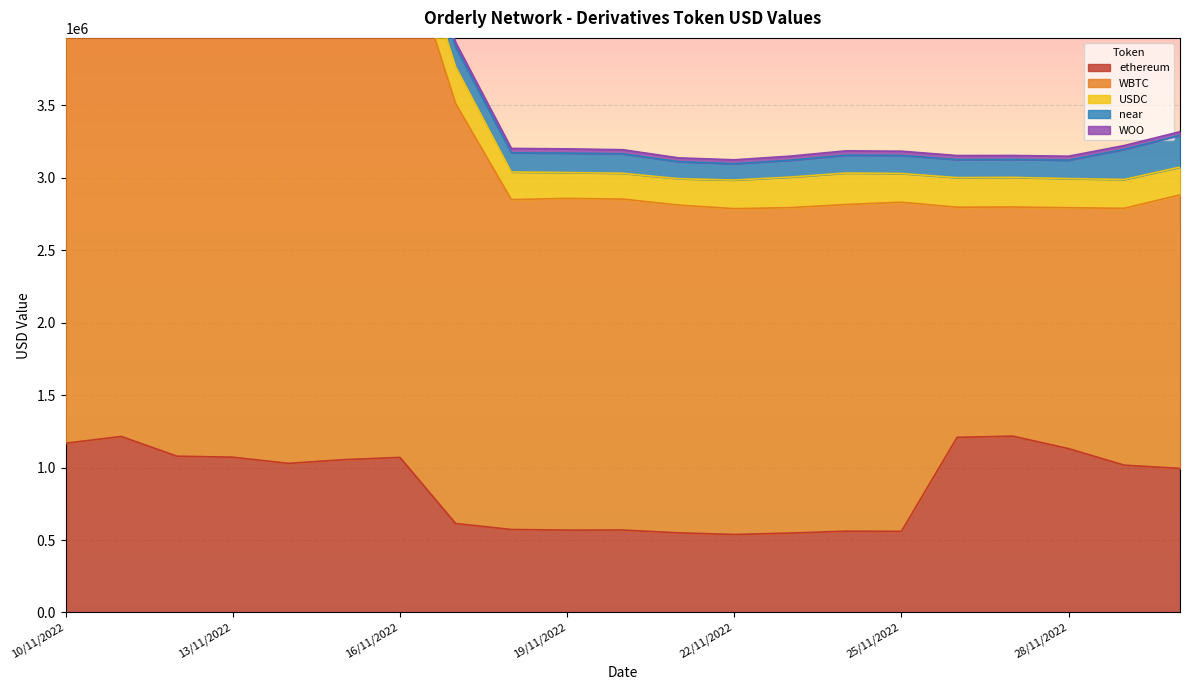

How many interior local peaks does the ethereum series have?

5